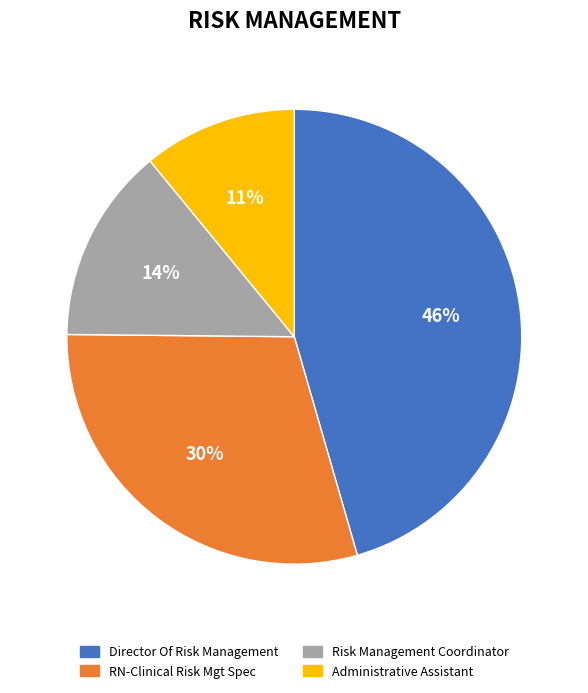

Count the number of slices in the pie.

4